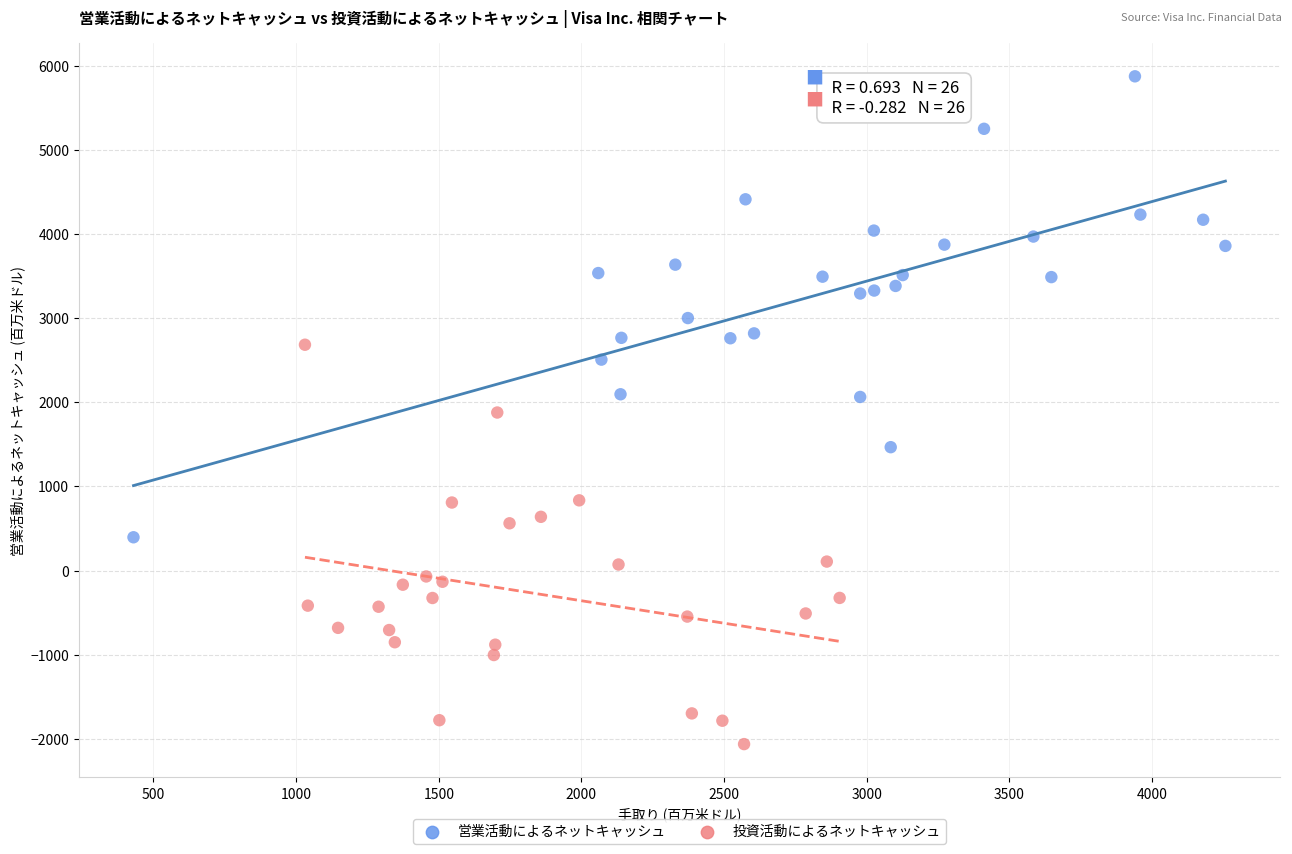

Which series reaches the minimum Y coordinate?

投資活動によるネットキャッシュ